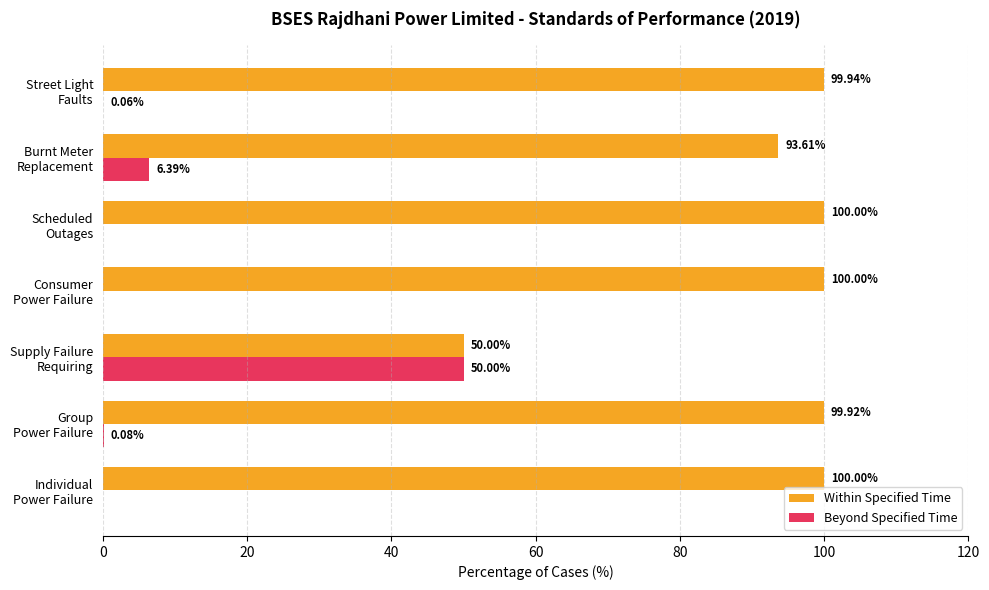

Which series has the largest total across all categories?

Within Specified Time